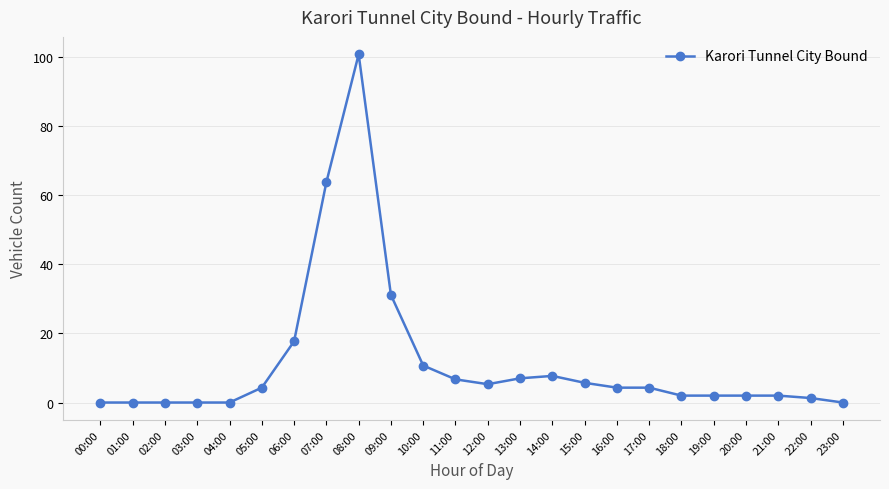

What is the label of the 3rd point from the left?

02:00